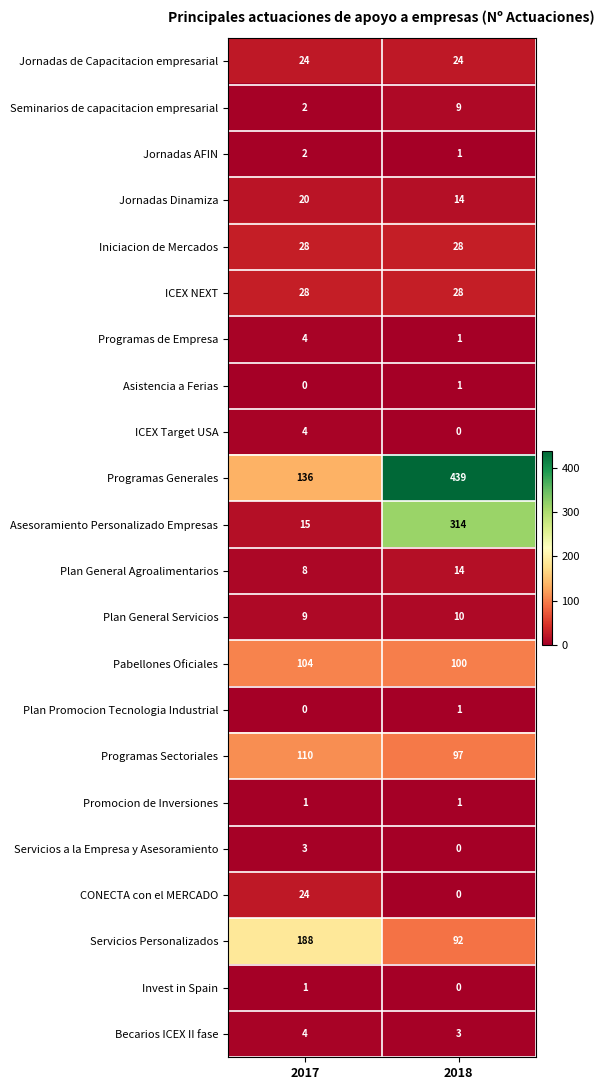

Which series has the widest spread of values?

Programas Generales